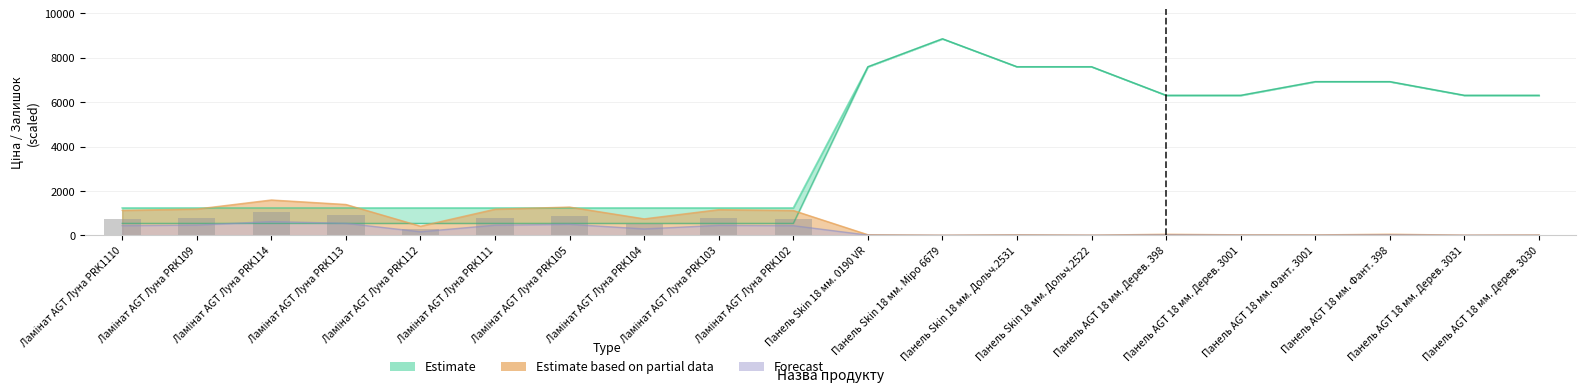

Between Панель AGT 18 мм. Фант. 3001 and Панель AGT 18 мм. Дерев. 398, which is larger?

Панель AGT 18 мм. Фант. 3001